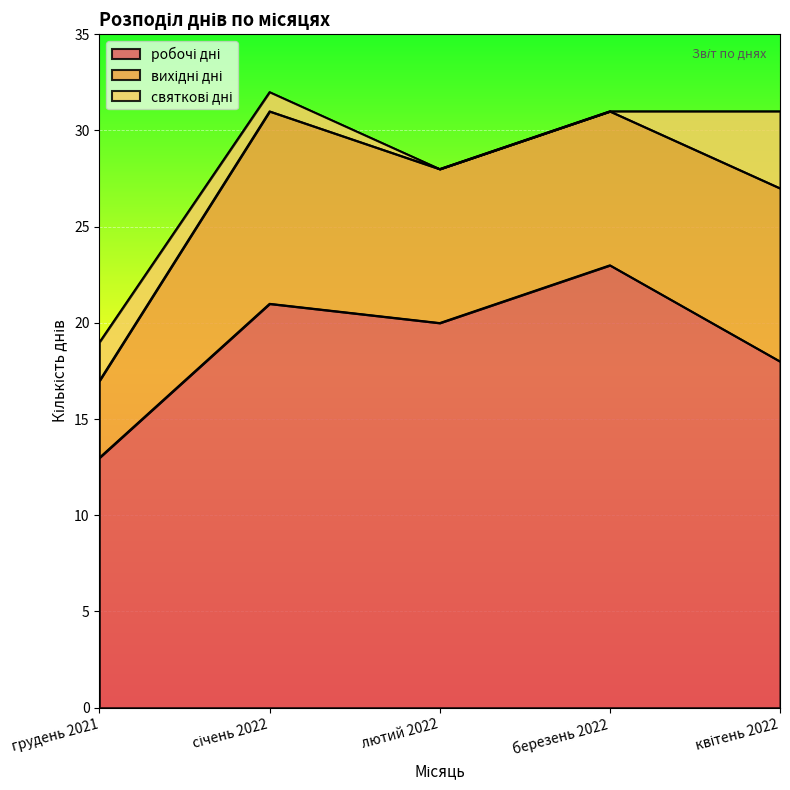

How many data points in робочі дні are less than 20?

2